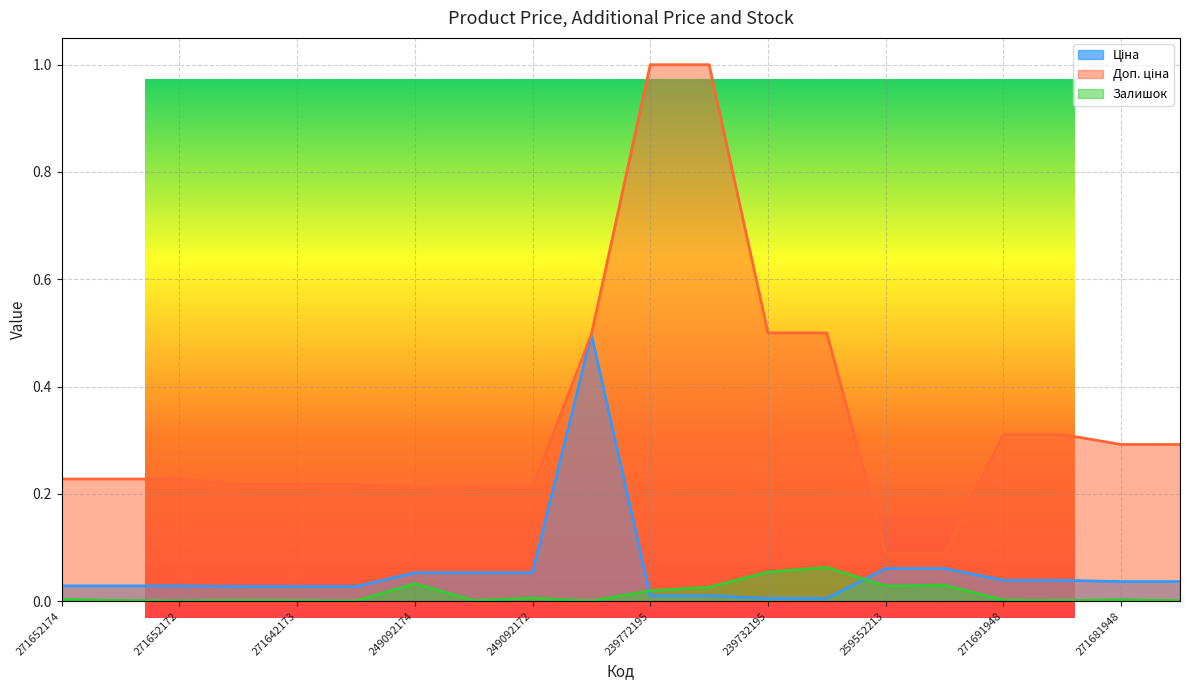

What is the total value across all series at 239732179?

0.6